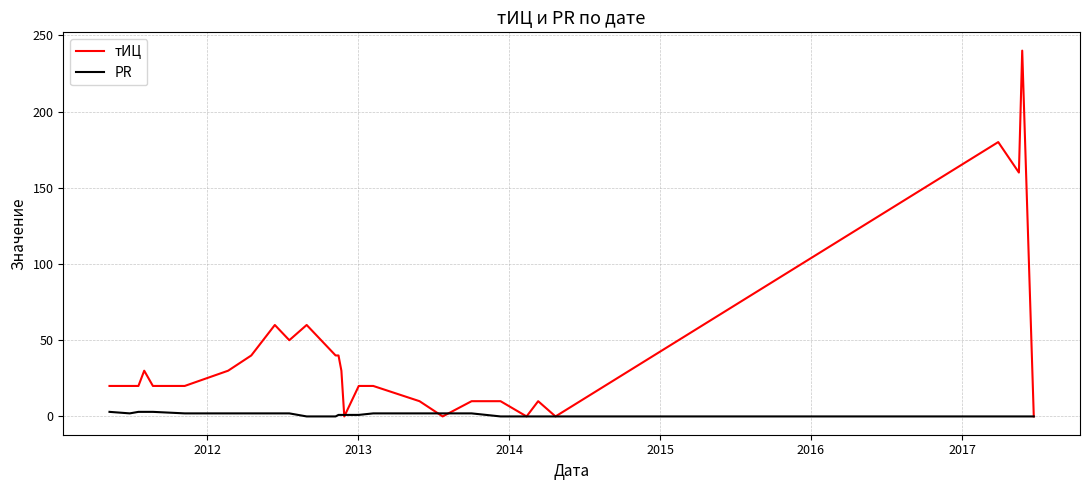

Which series has the largest total across all categories?

тИЦ